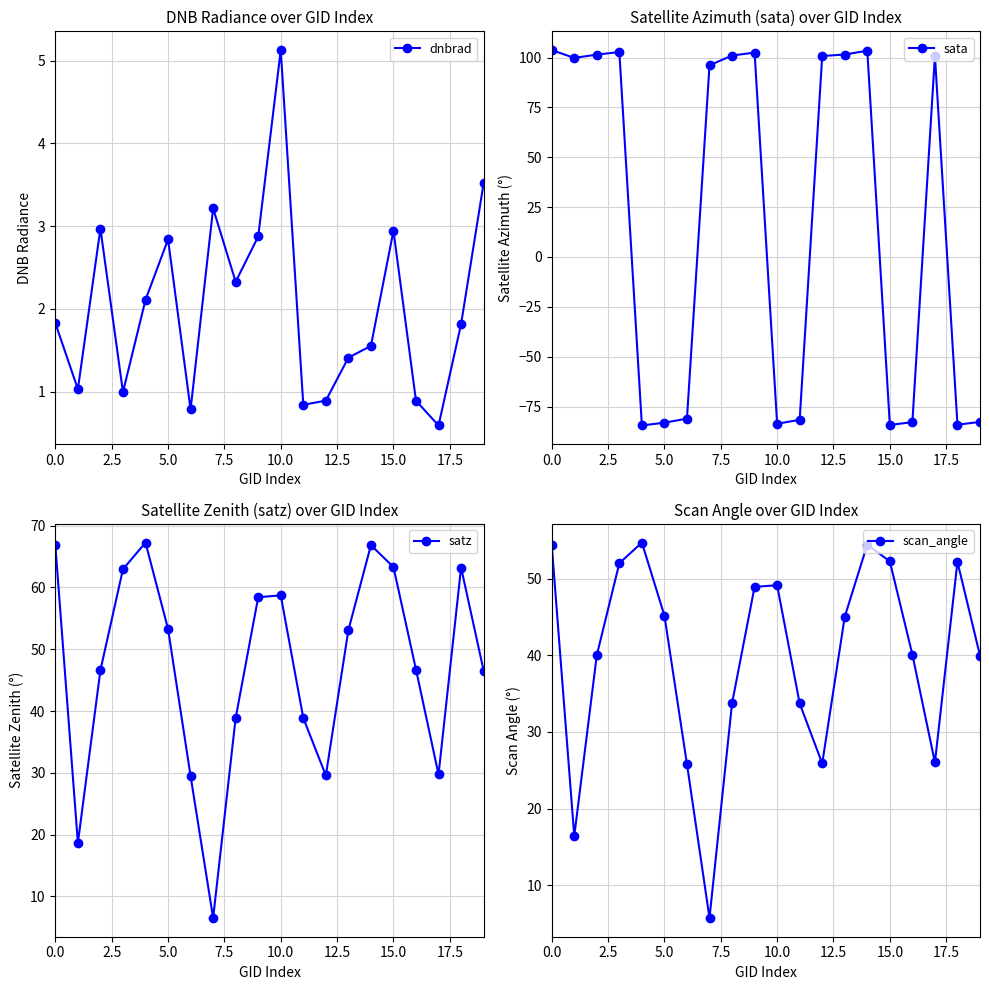

At which label does dnbrad reach its peak?

10.0